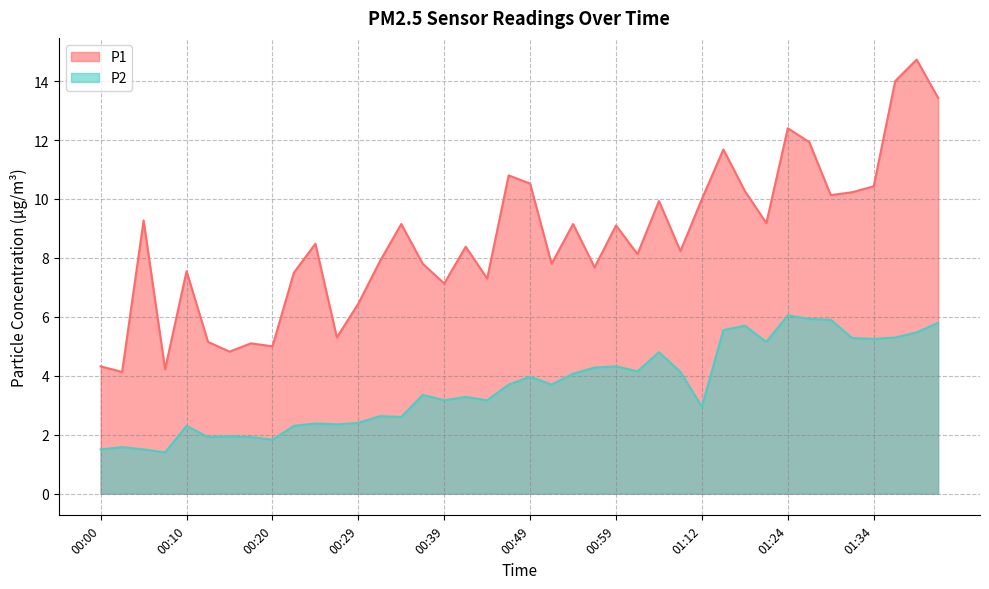

What is the highest value of the P2 series?

6.0